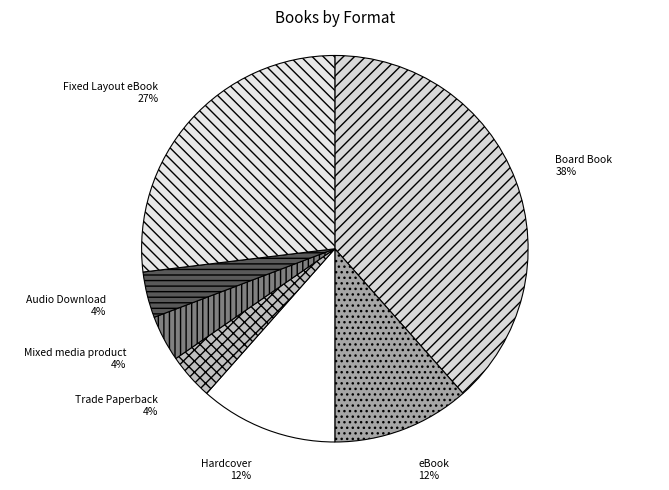

Which slice is the largest?

Board Book